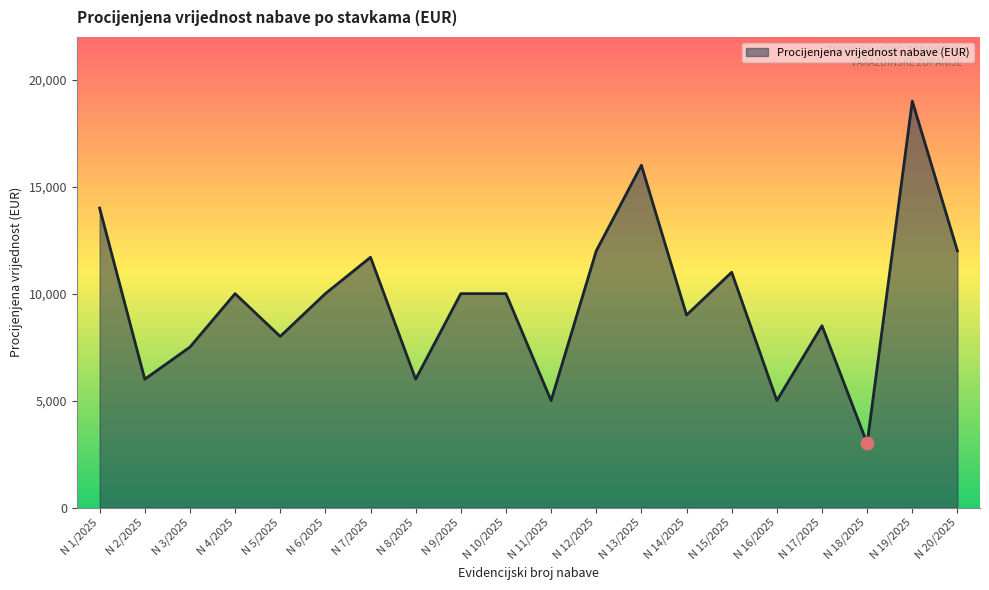

Which has a higher value, N 8/2025 or N 4/2025?

N 4/2025